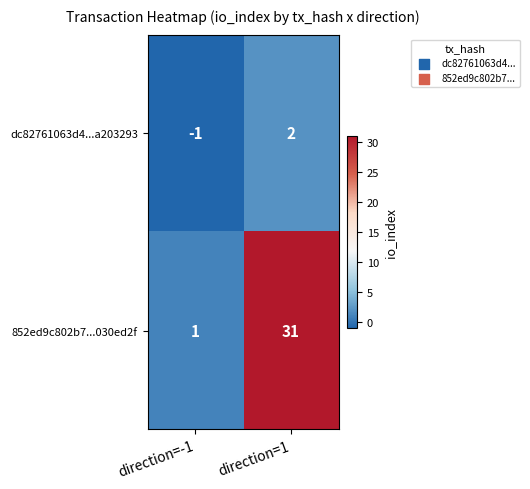

Where is dc82761063d4...a203293 nearest to the value 0?

direction=-1